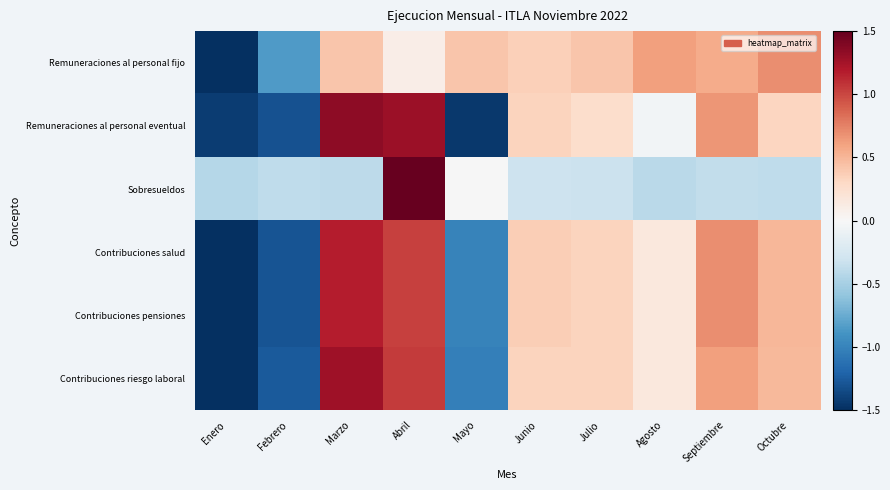

What is the total value across all series at Agosto?

0.6